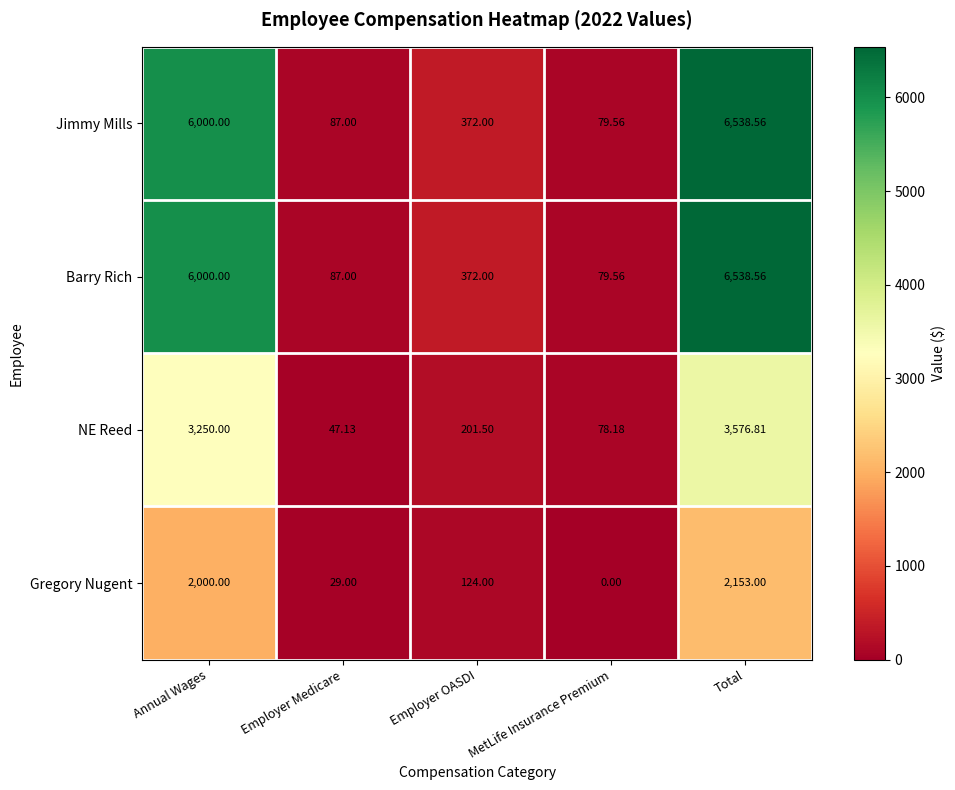

Which series changed the most between Employer Medicare and MetLife Insurance Premium?

NE Reed